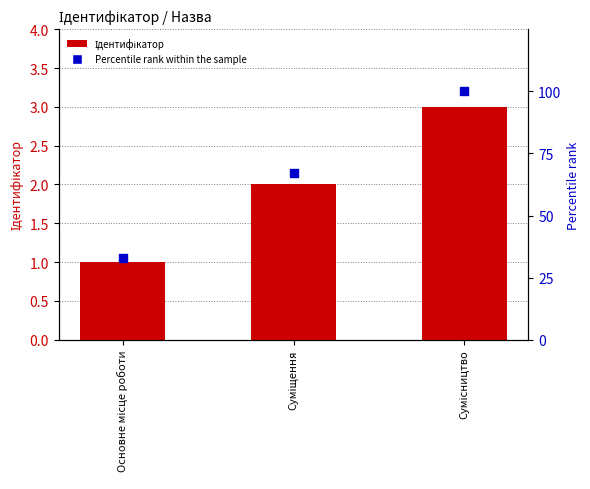

What are all the series names shown in the legend?

Ідентифікатор, Percentile rank within the sample